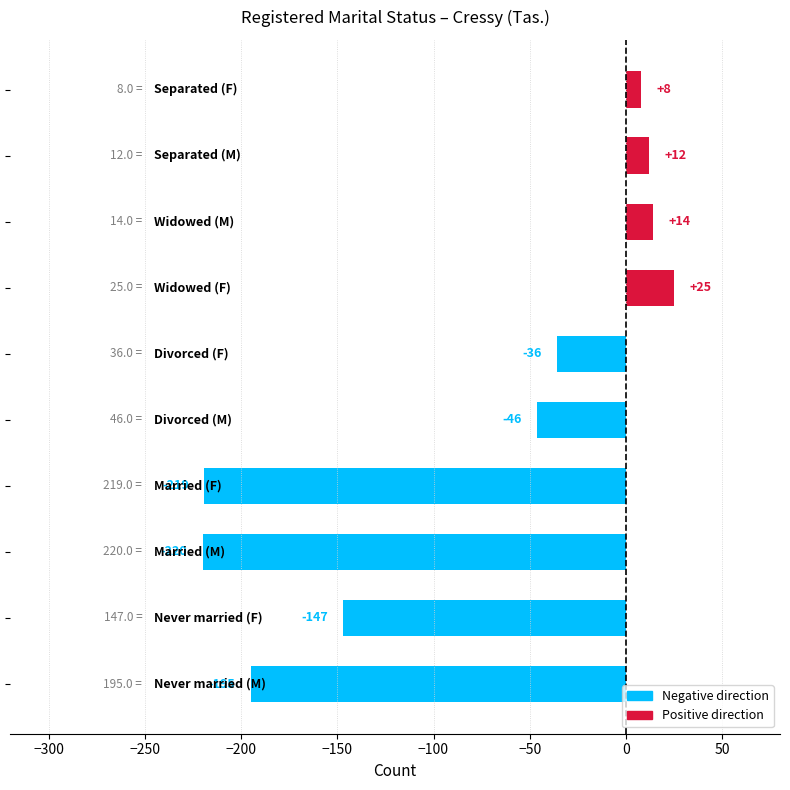

What is the maximum value shown in the chart?

25